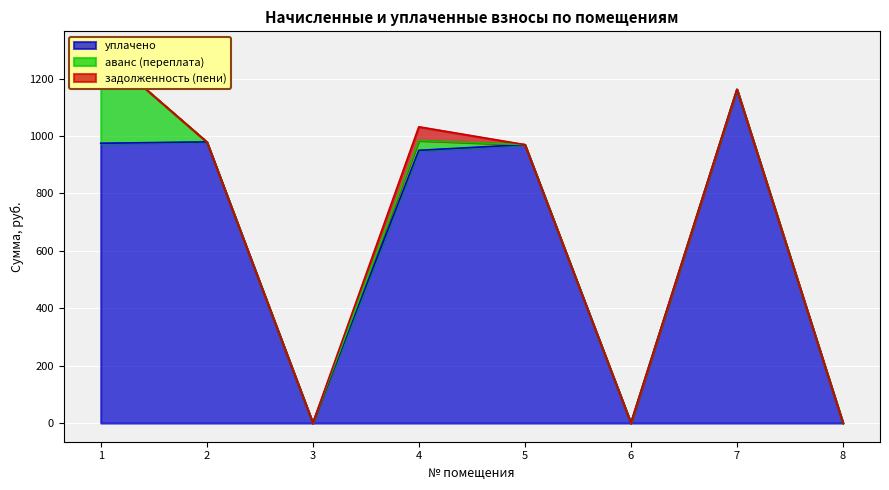

True or false: аванс (переплата) has more than 2 points higher than both neighbors.

False